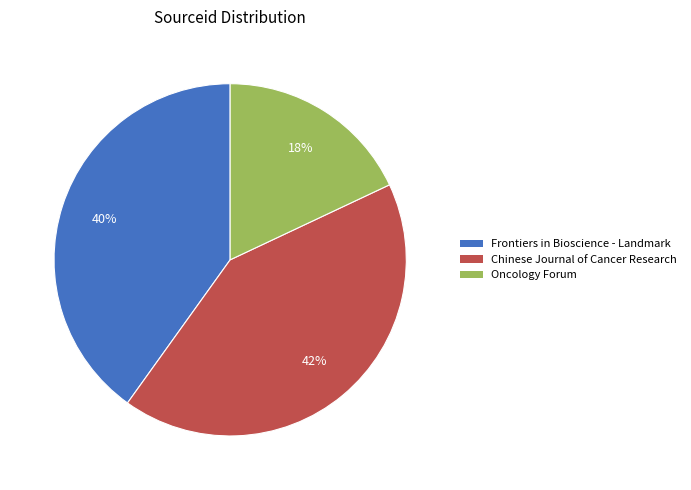

The Oncology Forum slice represents 18% of the pie. True or false?

True